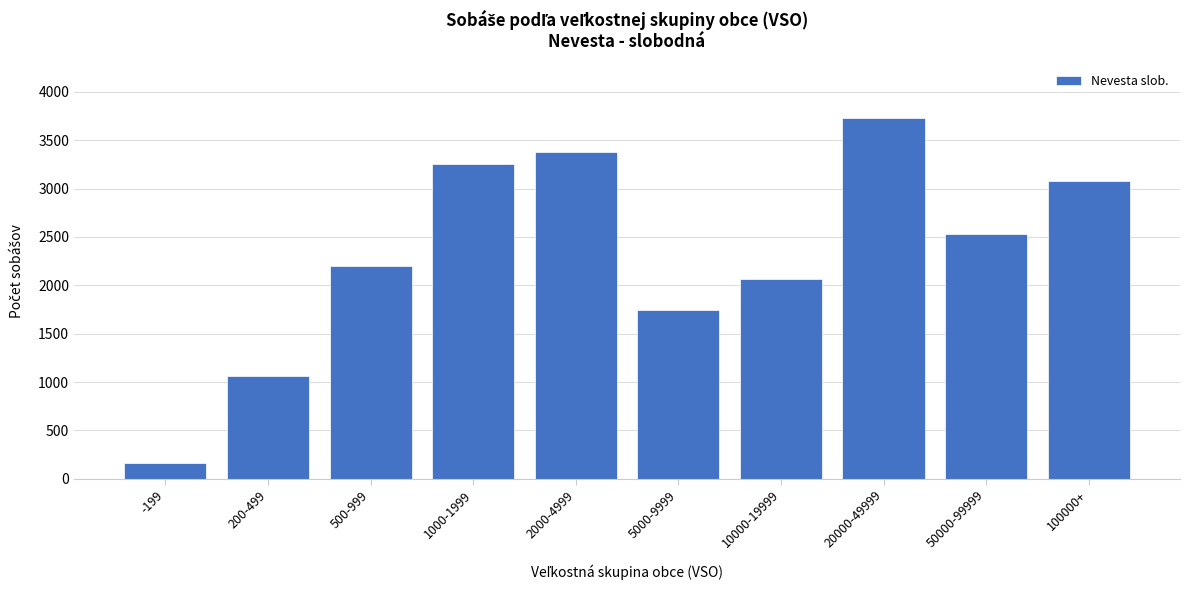

Reading left to right, extract all data points from this chart.

160	1063	2201	3255	3376	1745	2061	3732	2526	3079